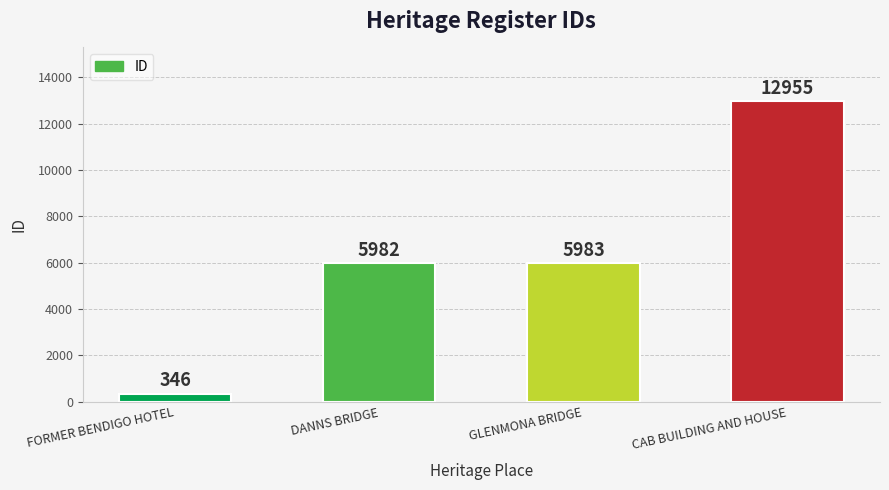

The value at GLENMONA BRIDGE is 5983. True or false?

True